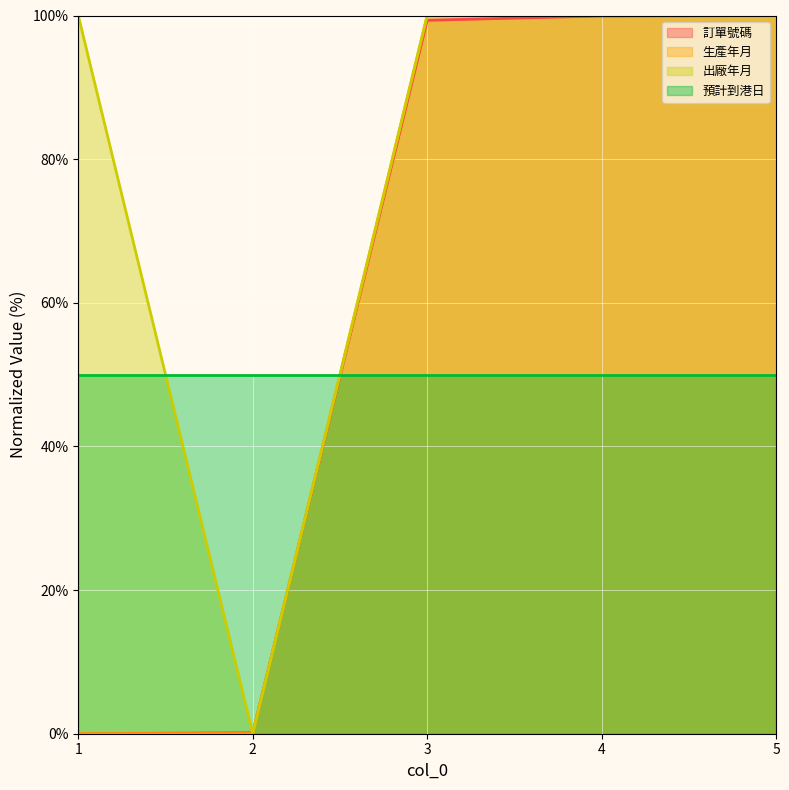

How many distinct data groups are displayed?

4